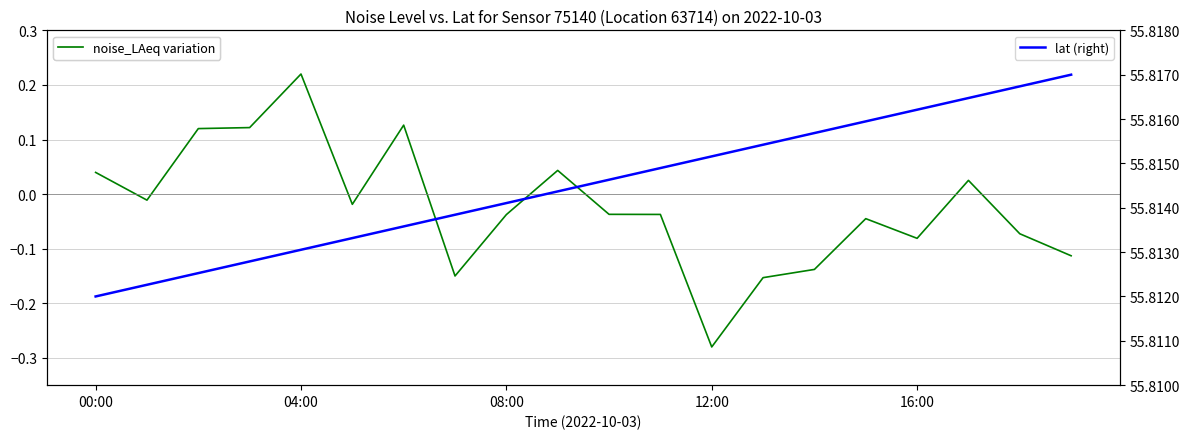

Which series has the largest total across all categories?

lat (right)